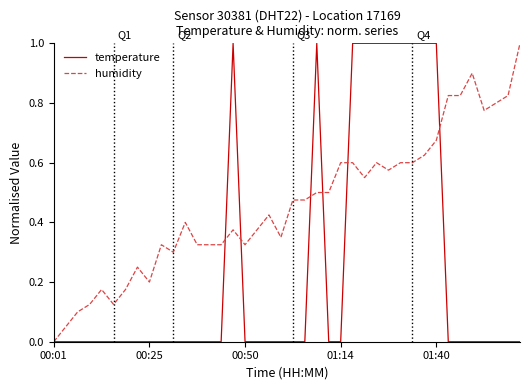

Which series has the largest total across all categories?

humidity